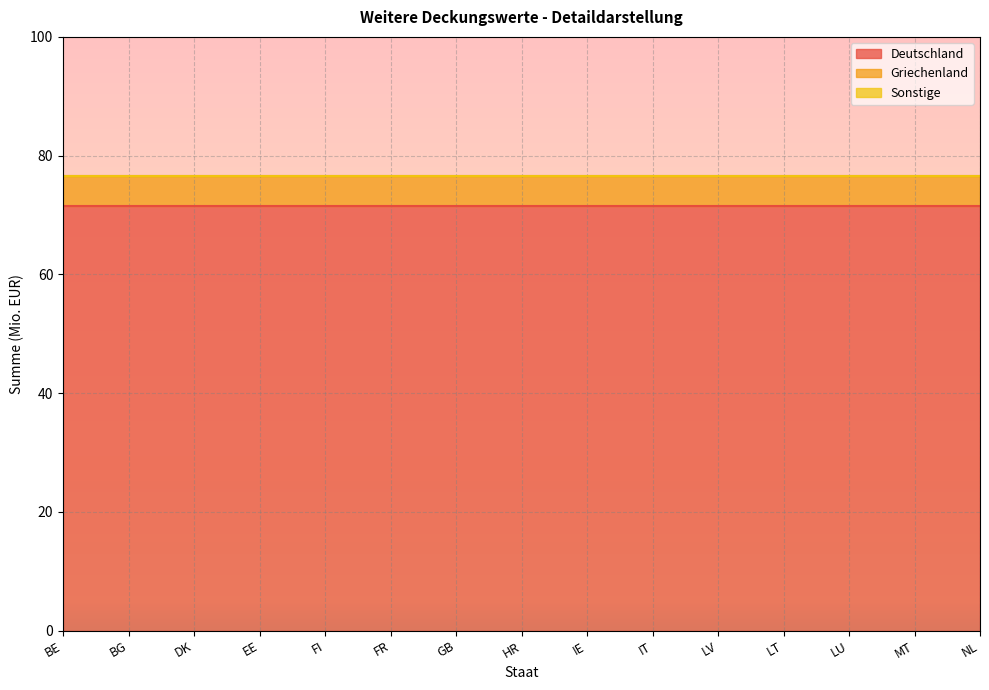

At which category is the sum across all series the highest?

BE